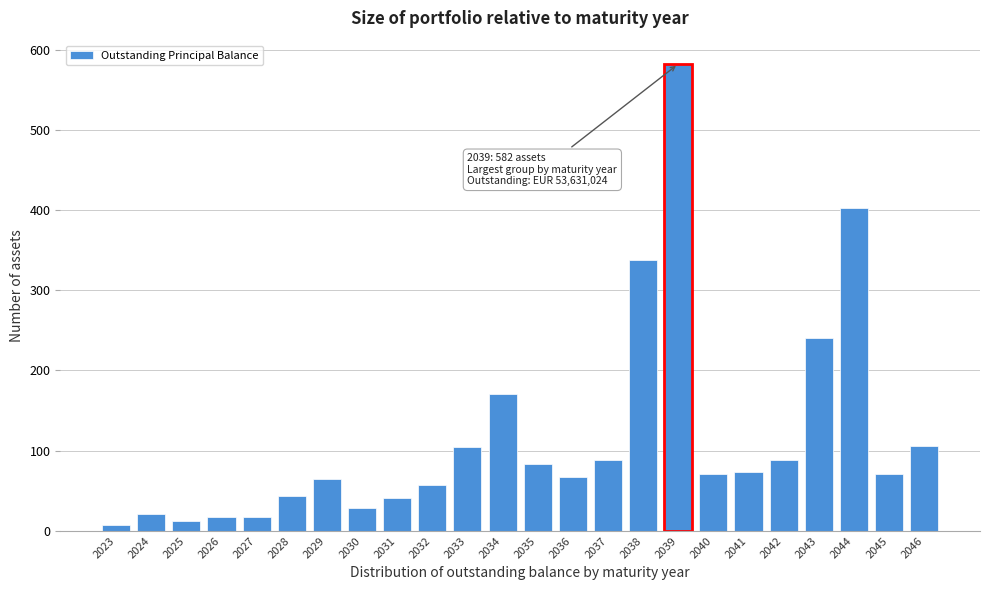

What is the change in value from 2027 to 2035?

+66